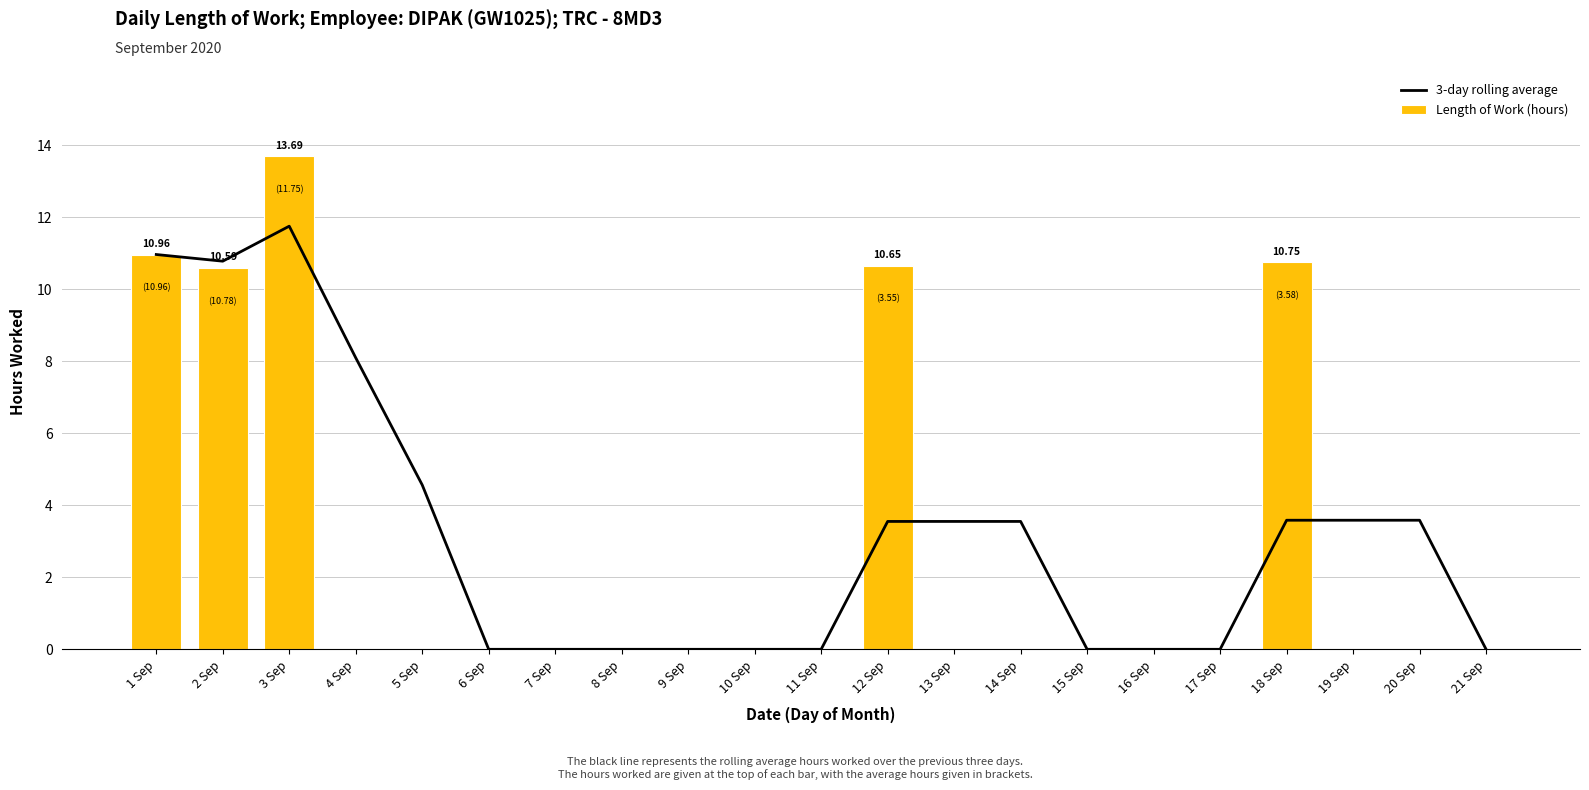

What is the difference between the 3-day rolling average values at 7 Sep and 20 Sep?

3.6